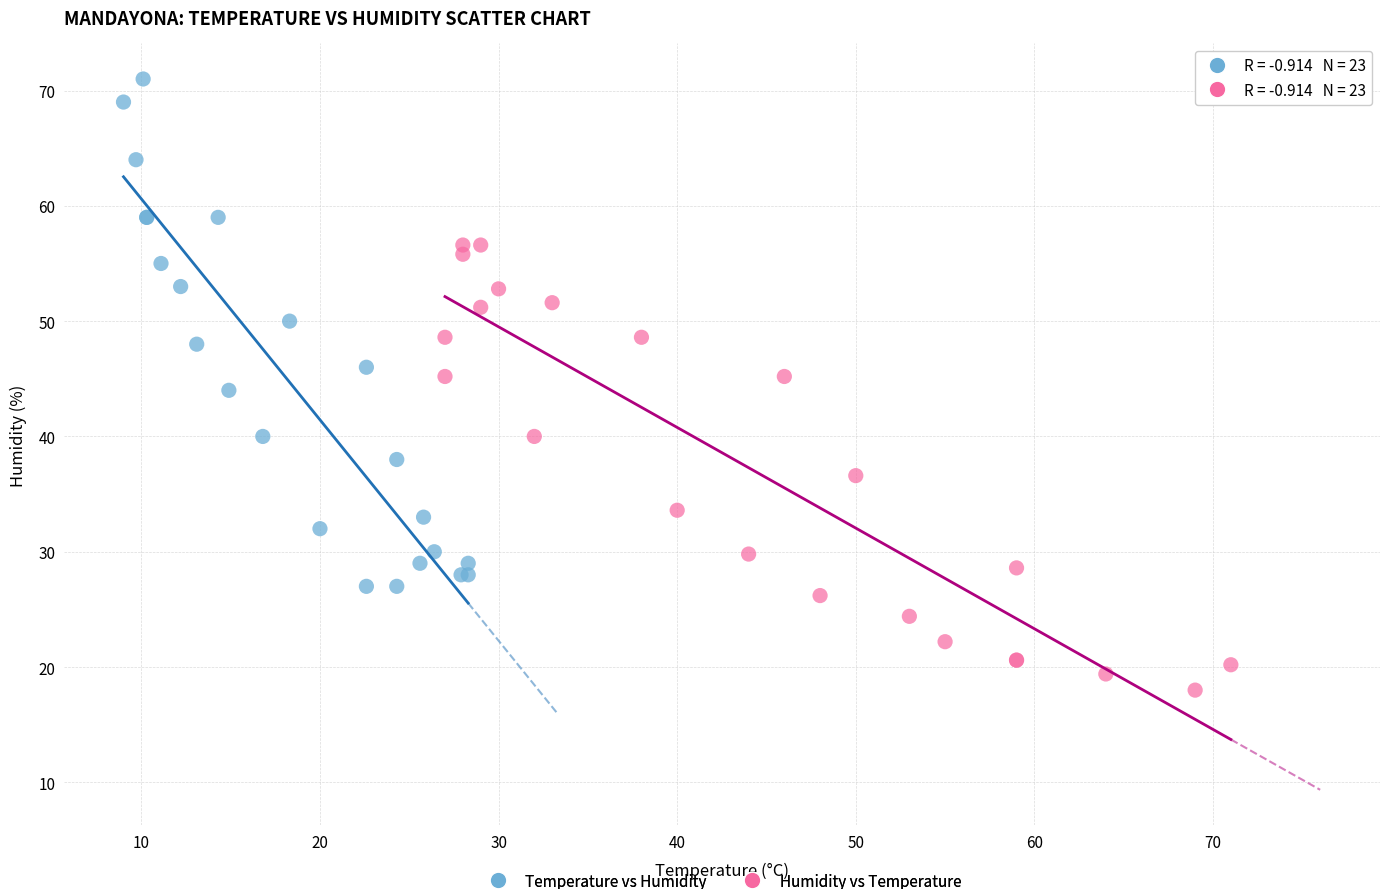

Which series reaches the minimum Y coordinate?

Humidity vs Temperature